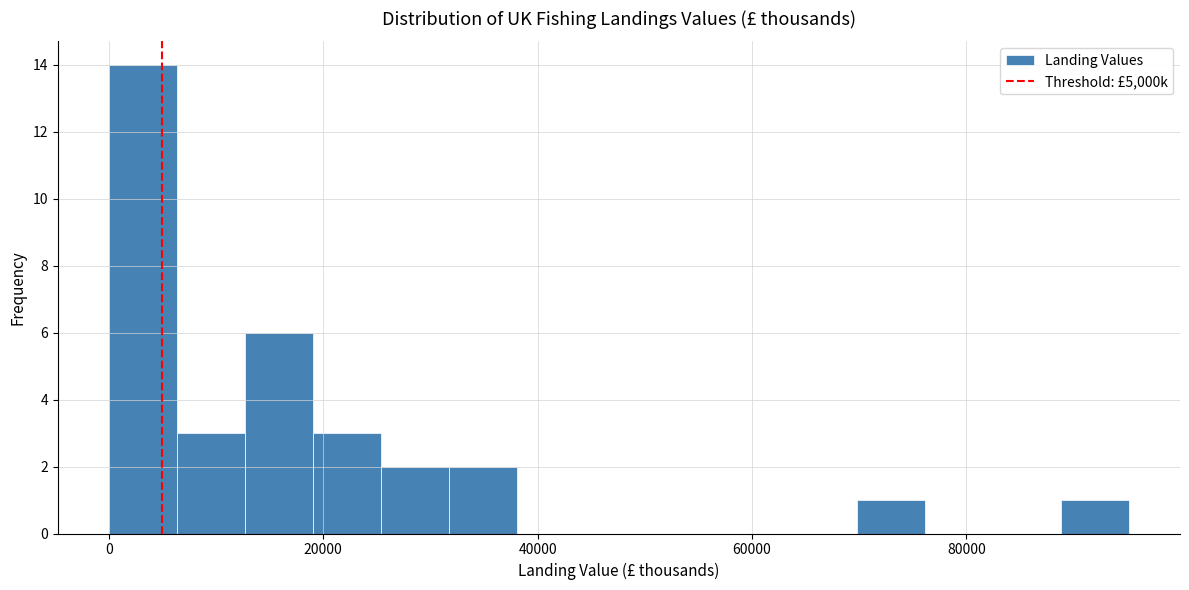

Around what value on the x-axis is the tallest bar? Give the approximate position of its centre, as read against the axis.

4000